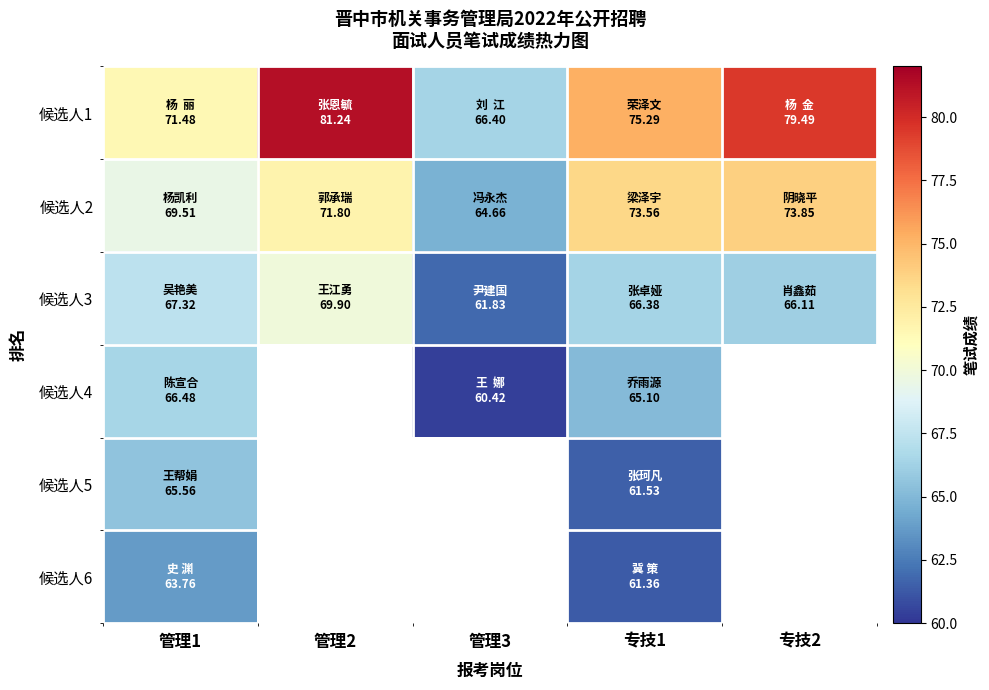

What is the maximum value for 候选人3?

69.9